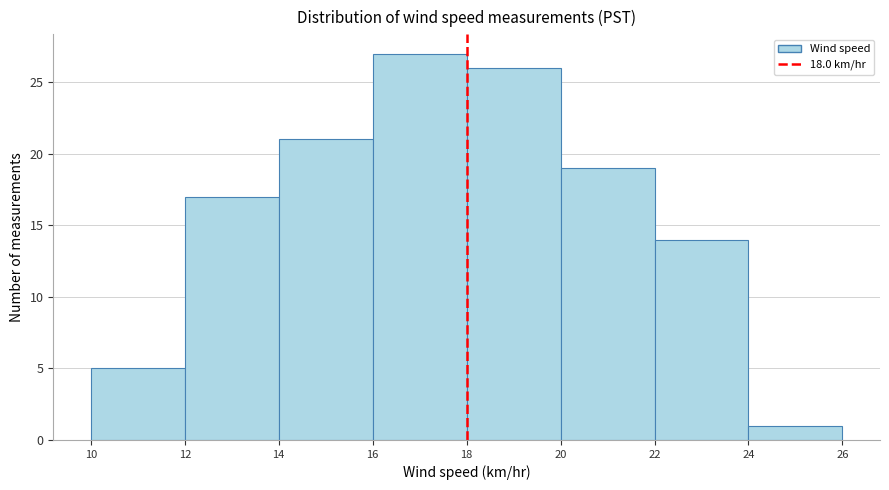

Which range on the x-axis has the tallest bar?

16 to 18